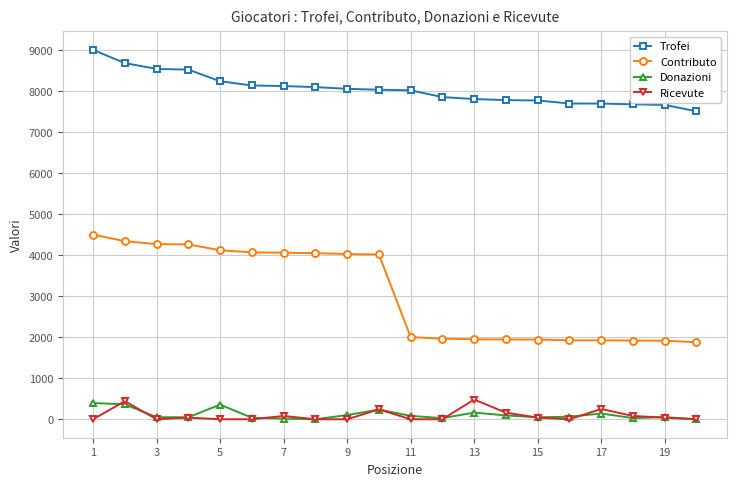

True or false: Donazioni has more than 2 points higher than both neighbors.

True